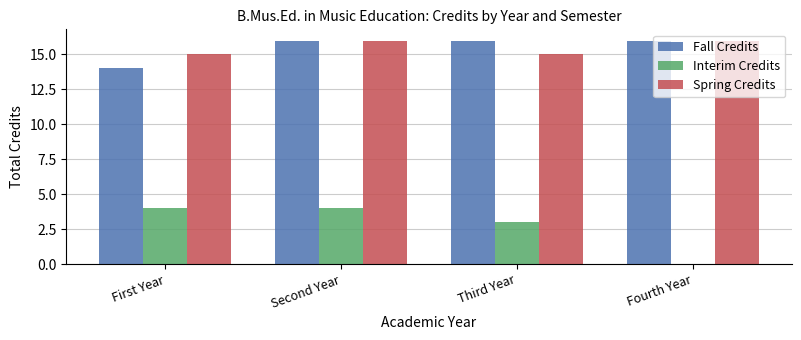

Does the chart contain stacked bars?

No